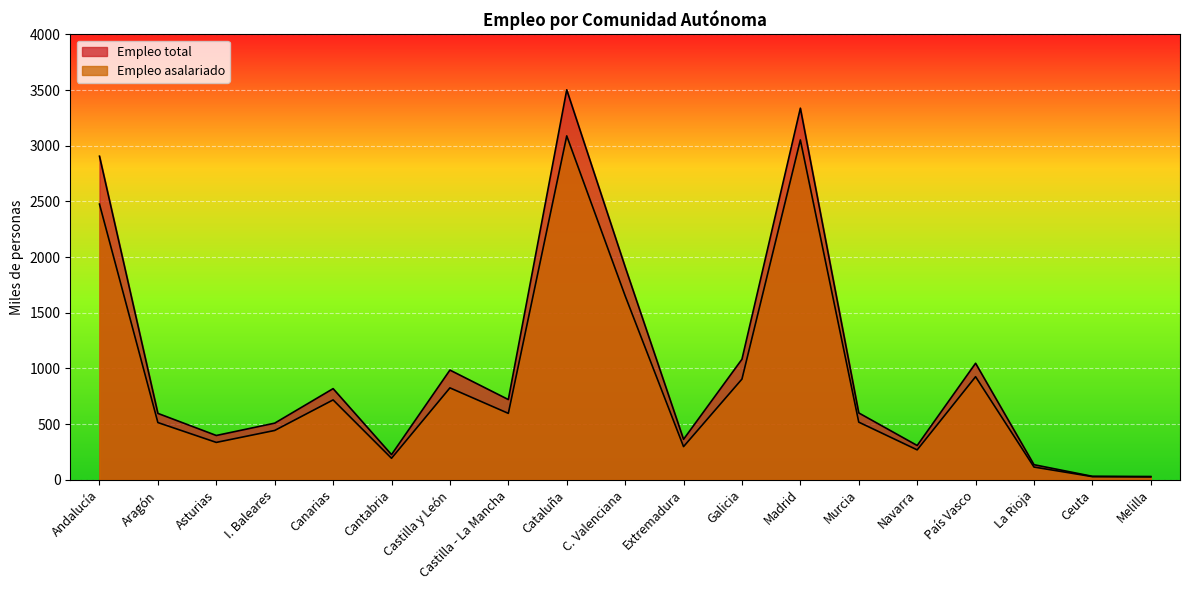

Rank the series by their maximum value, from lowest to highest.

Empleo asalariado, Empleo total